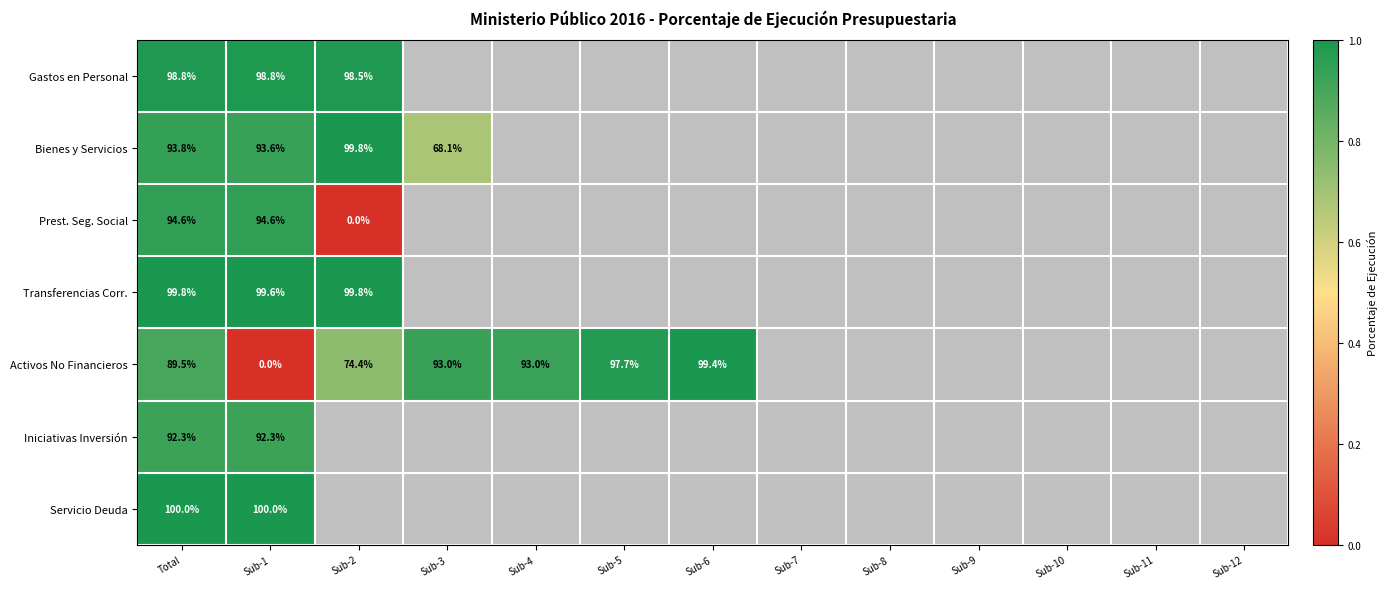

At which category is the sum across all series the highest?

Total